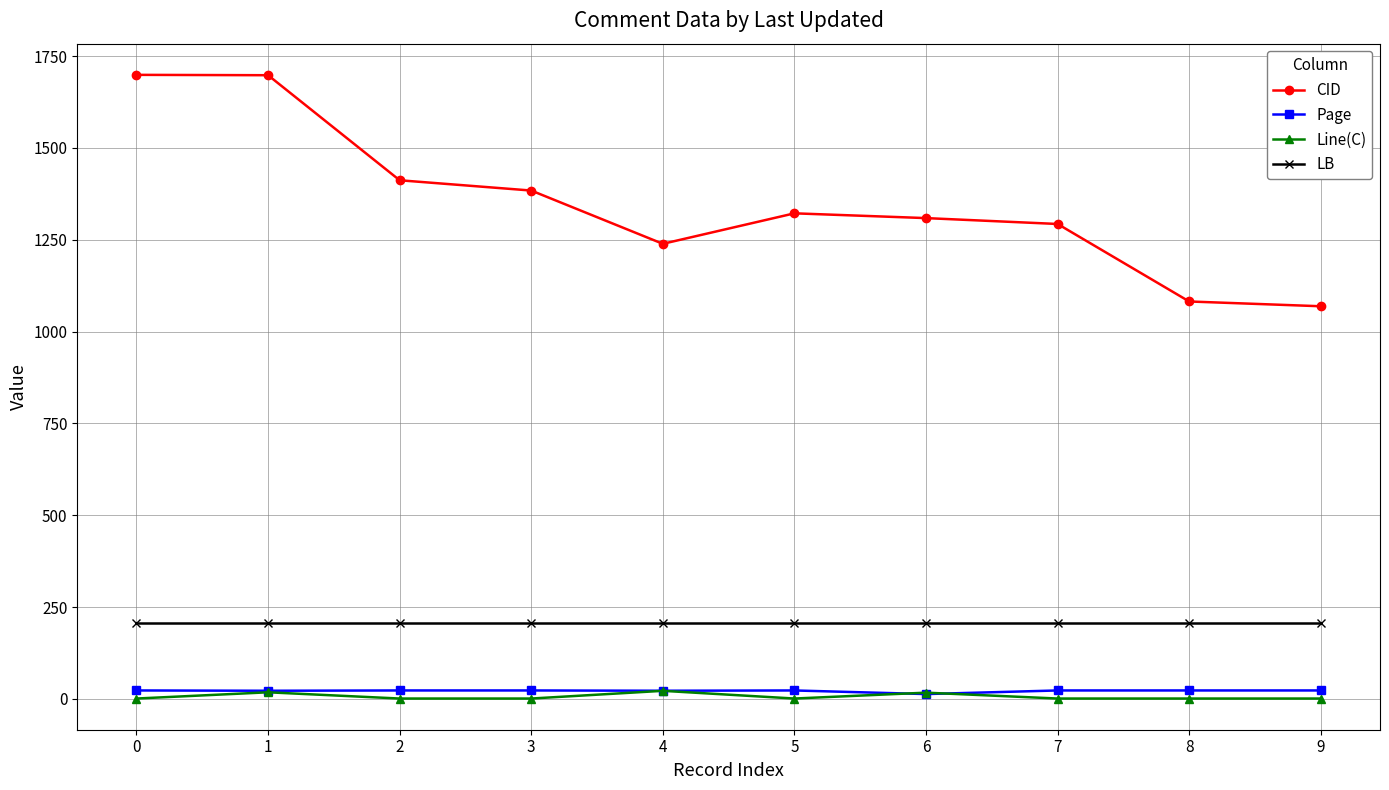

True or false: Page and LB intersect in this chart.

False